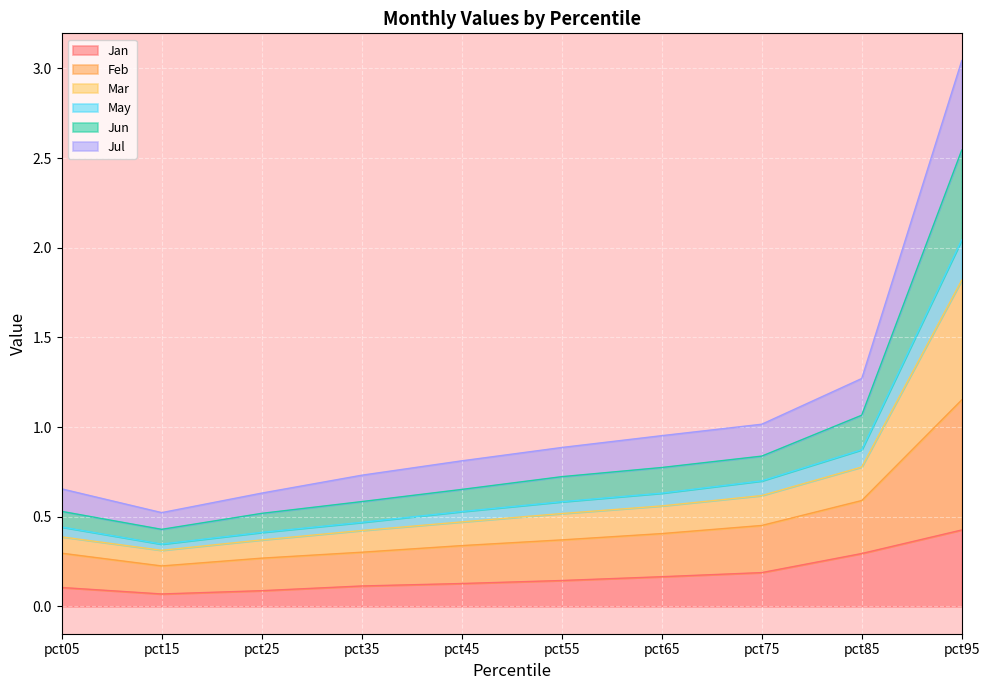

At which category is the sum across all series the highest?

pct95